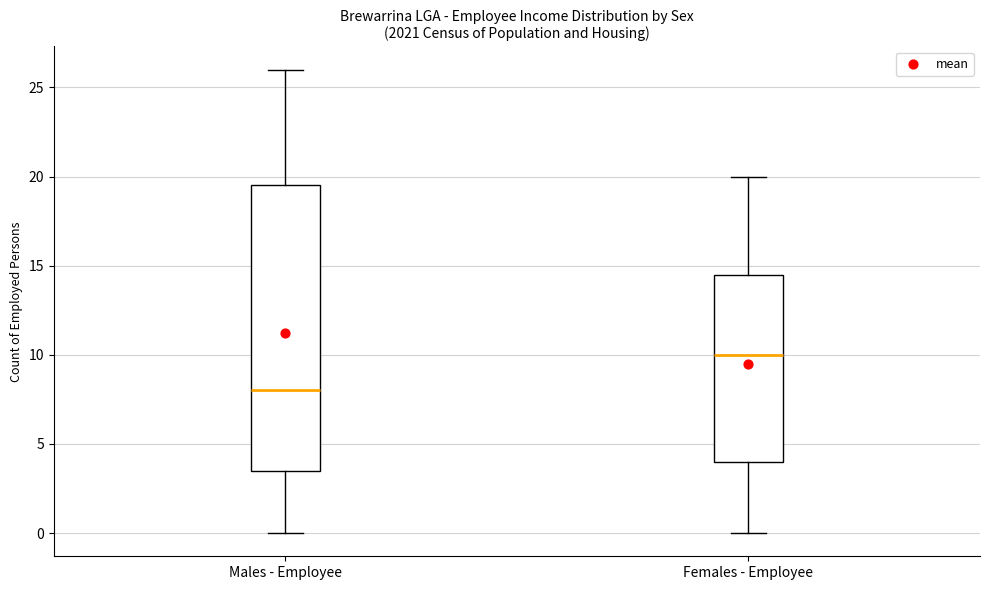

Which box's median line is the lowest?

Males - Employee